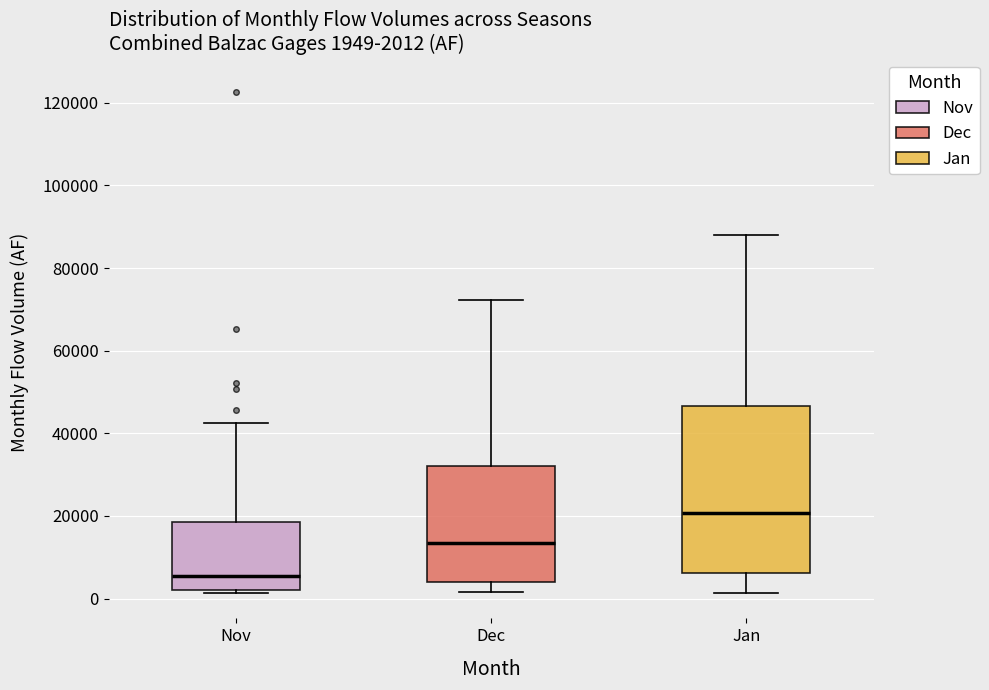

Comparing the boxes themselves (not the whiskers), which one is the tallest?

Jan